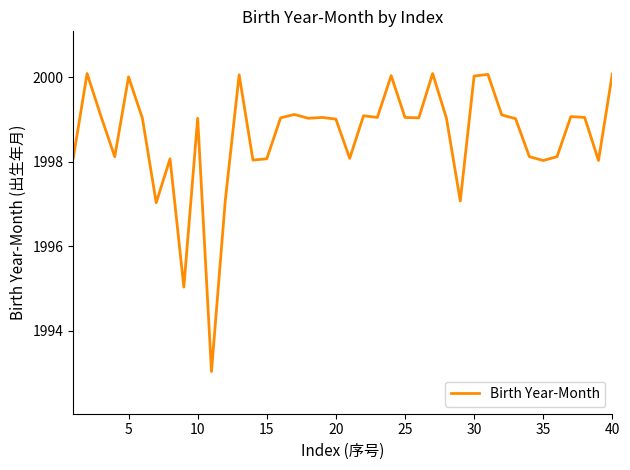

What is the smallest value displayed?

1993.0